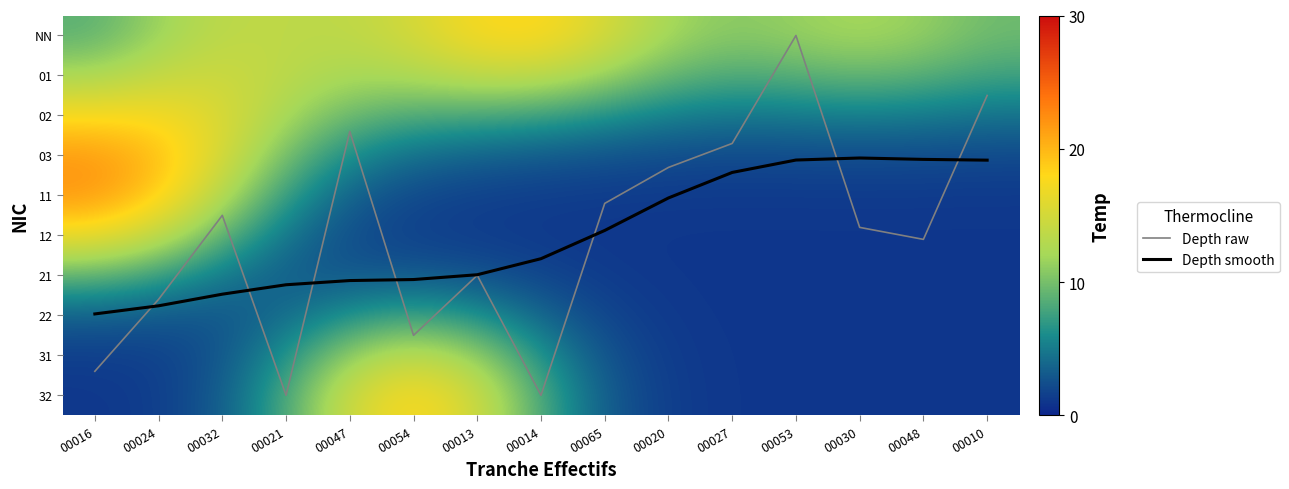

What is the lowest value of the Depth smooth series?

3.1